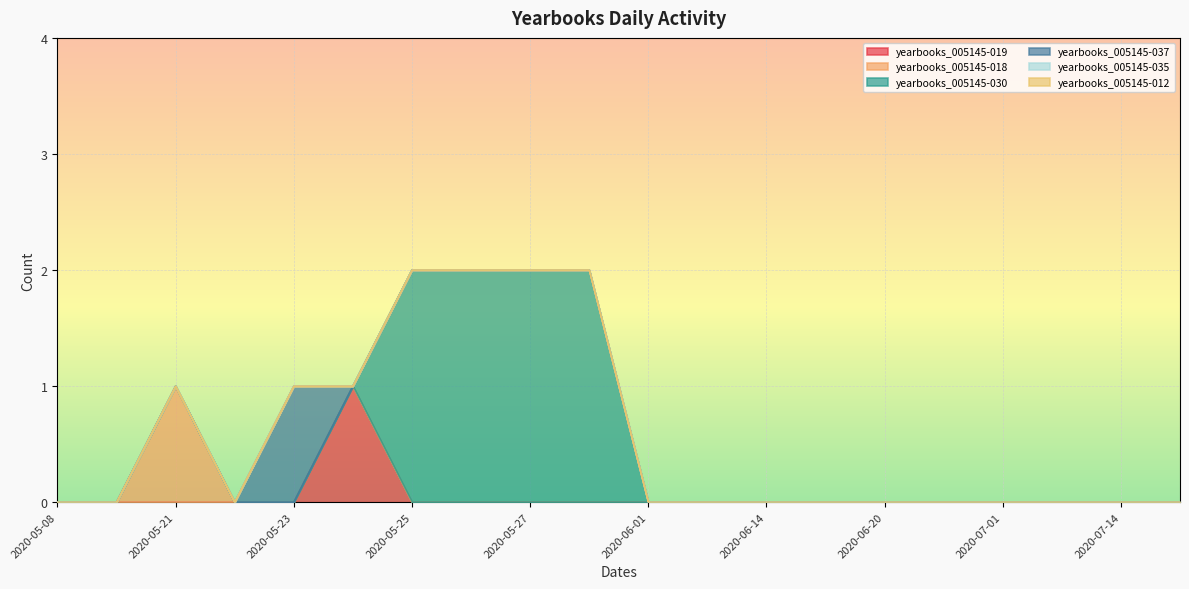

List the labels in order of yearbooks_005145-018 value, largest first.

2020-05-21, 2020-05-08, 2020-05-14, 2020-05-22, 2020-05-23, 2020-05-24, 2020-05-25, 2020-05-26, 2020-05-27, 2020-05-28, 2020-06-01, 2020-06-07, 2020-06-14, 2020-06-16, 2020-06-20, 2020-06-25, 2020-07-01, 2020-07-07, 2020-07-14, 2020-07-20